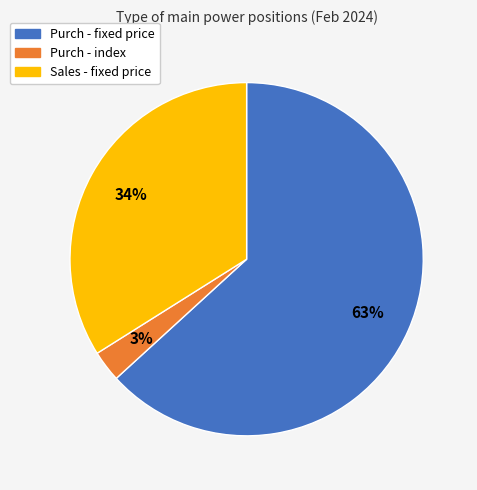

Which category has the biggest portion of the pie?

Purch - fixed price